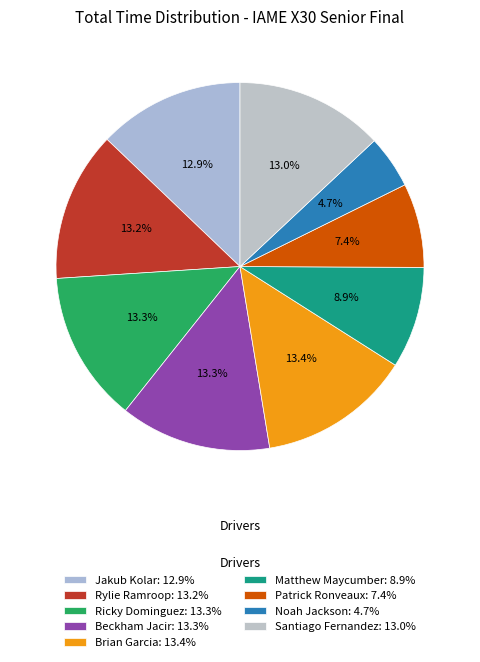

Combined, do Beckham Jacir and Matthew Maycumber account for over 50%?

No